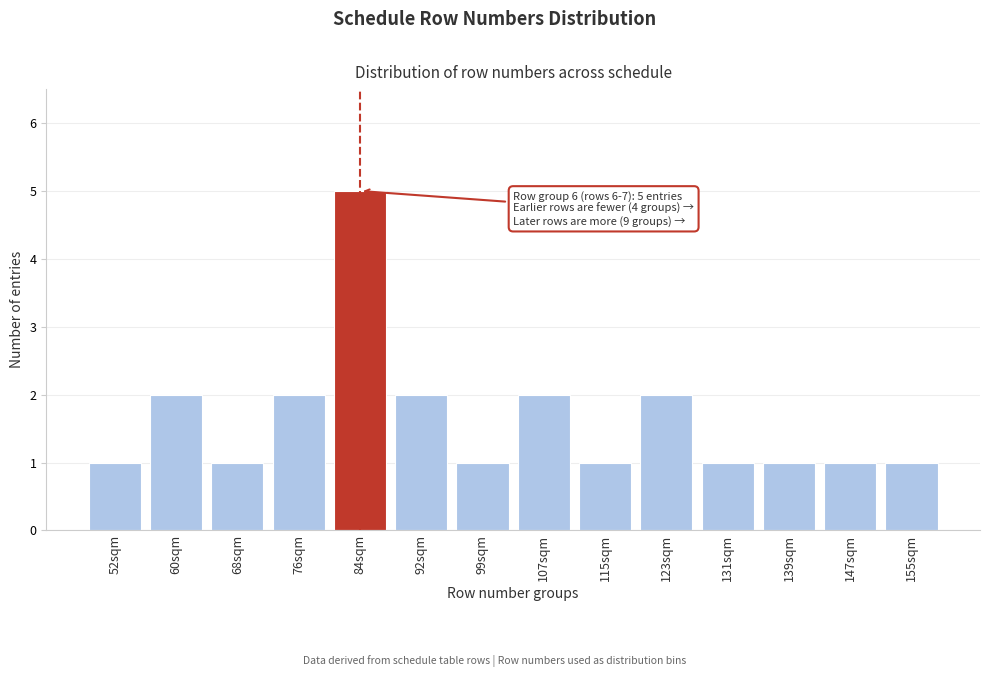

Reading left to right, what are all the values shown in this chart?

1	2	1	2	5	2	1	2	1	2	1	1	1	1